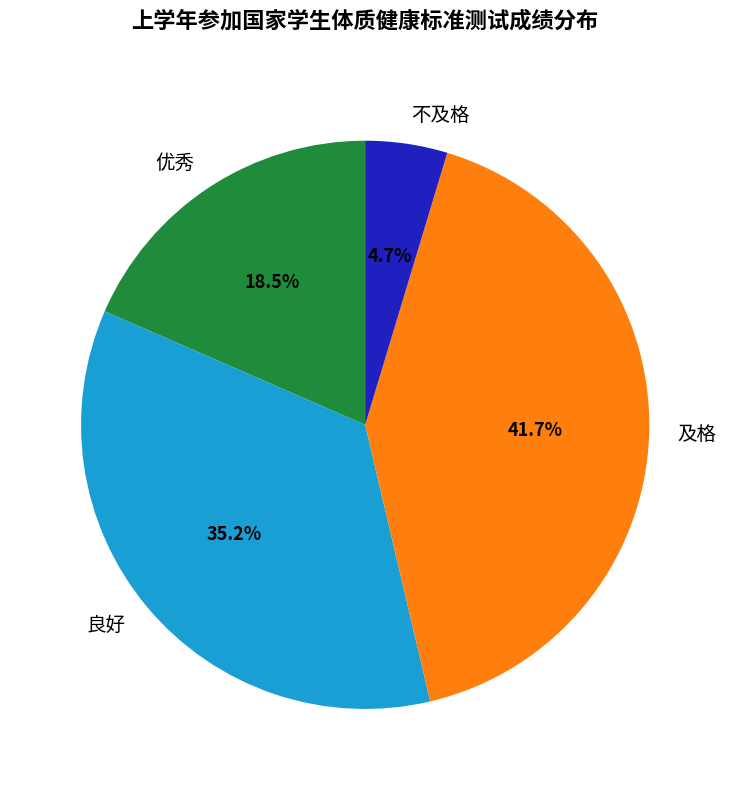

To the nearest percent, what is the average slice percentage?

25%